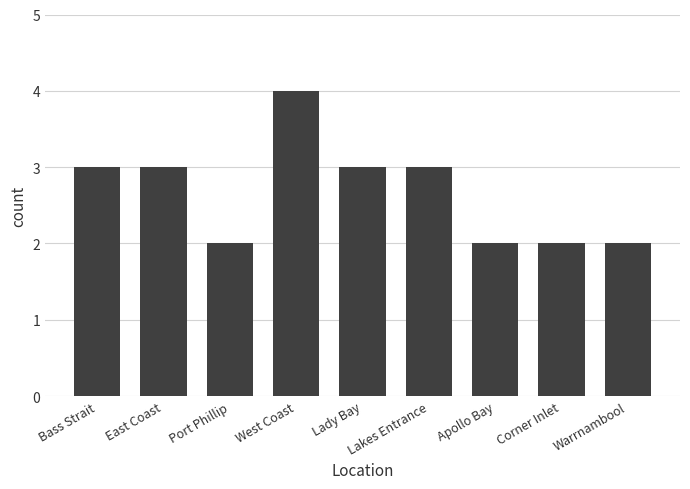

True or false: the data shows 3 at Apollo Bay.

False